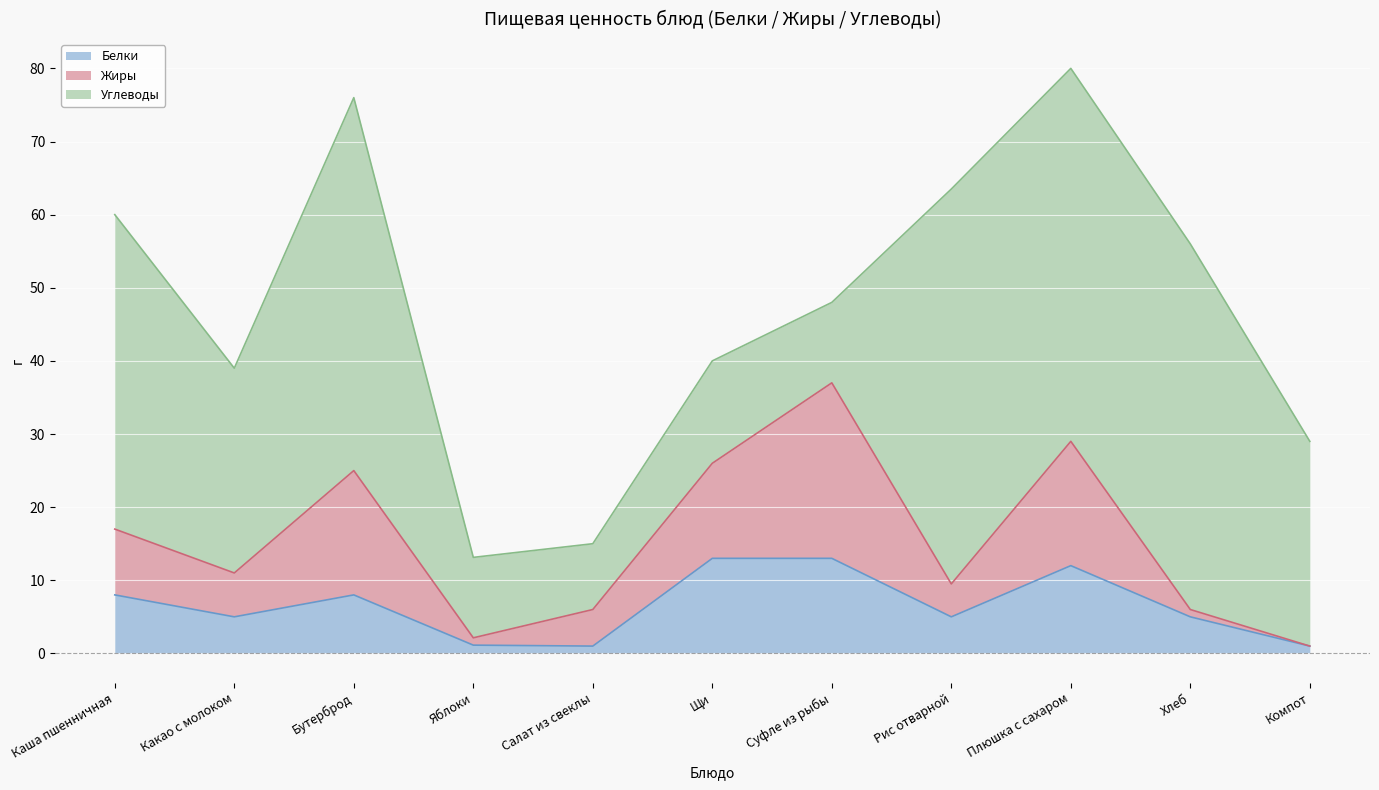

What is the minimum value shown in the chart?

1.0